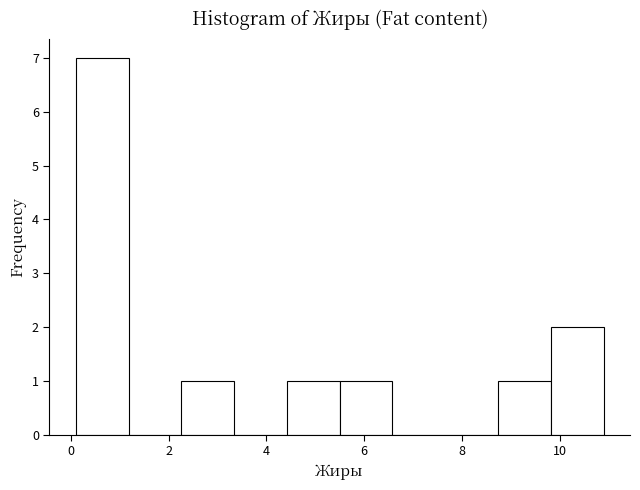

How tall is the bar that spans 9.82 to 10.90 on the x-axis? Neither the bar edges nor the heights are printed on the chart, so give them approximately, as read against the axes.

2